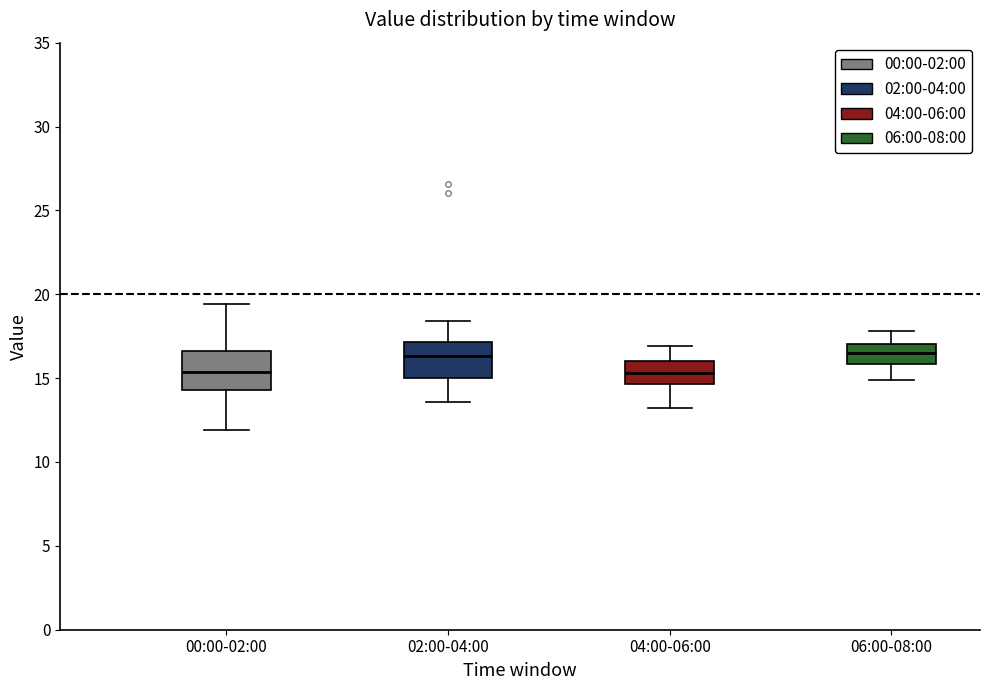

Where does the lower whisker of the box for 00:00-02:00 end on the y-axis? The values are not printed on the chart, so give them approximately, as read against the axis.

12.0